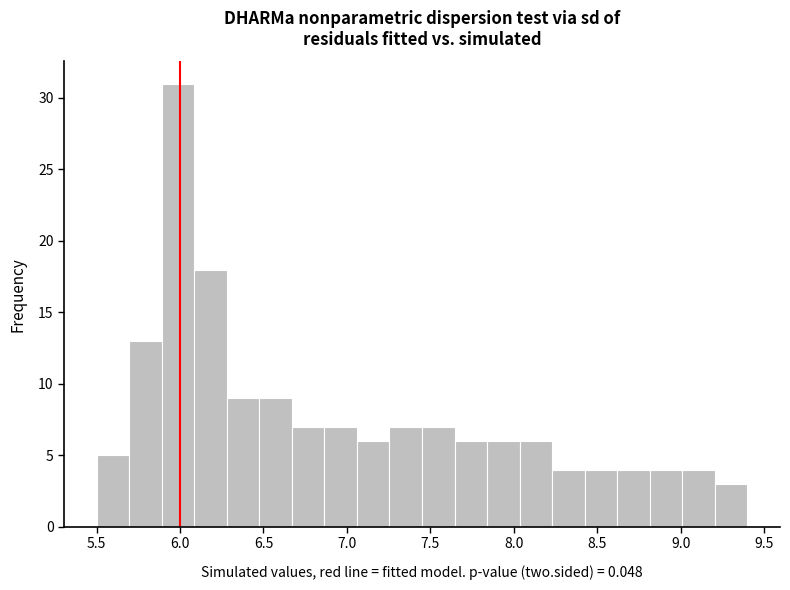

Read against the x-axis, roughly where is the centre of the tallest bar?

6.00